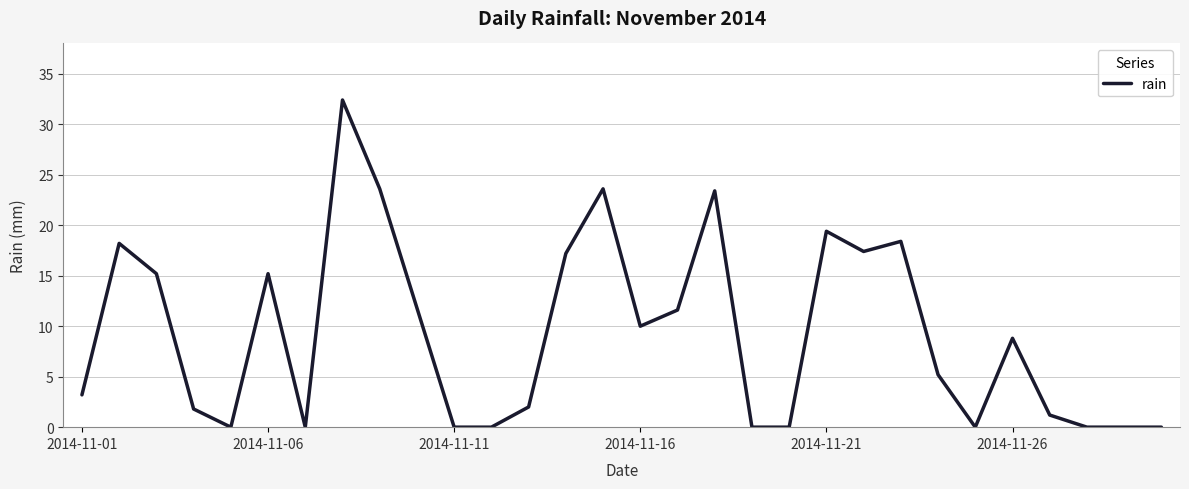

What is the difference between the maximum and minimum values?

32.4